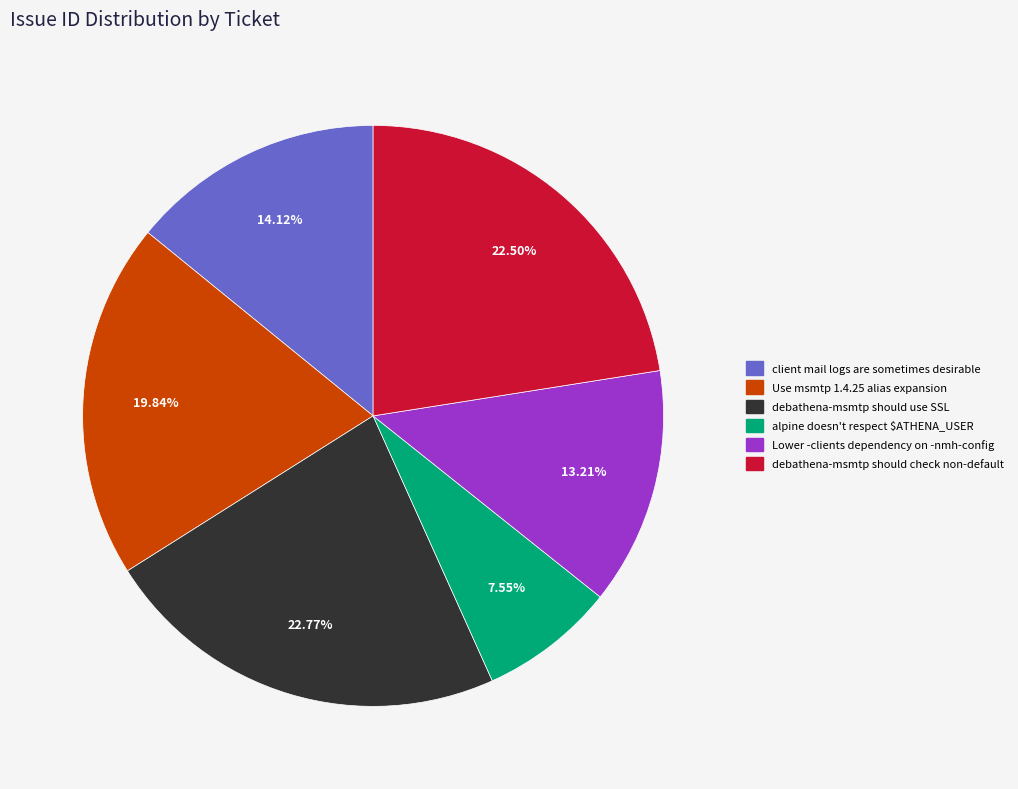

Do alpine doesn't respect $ATHENA_USER and debathena-msmtp should use SSL together represent more than half of the pie?

No